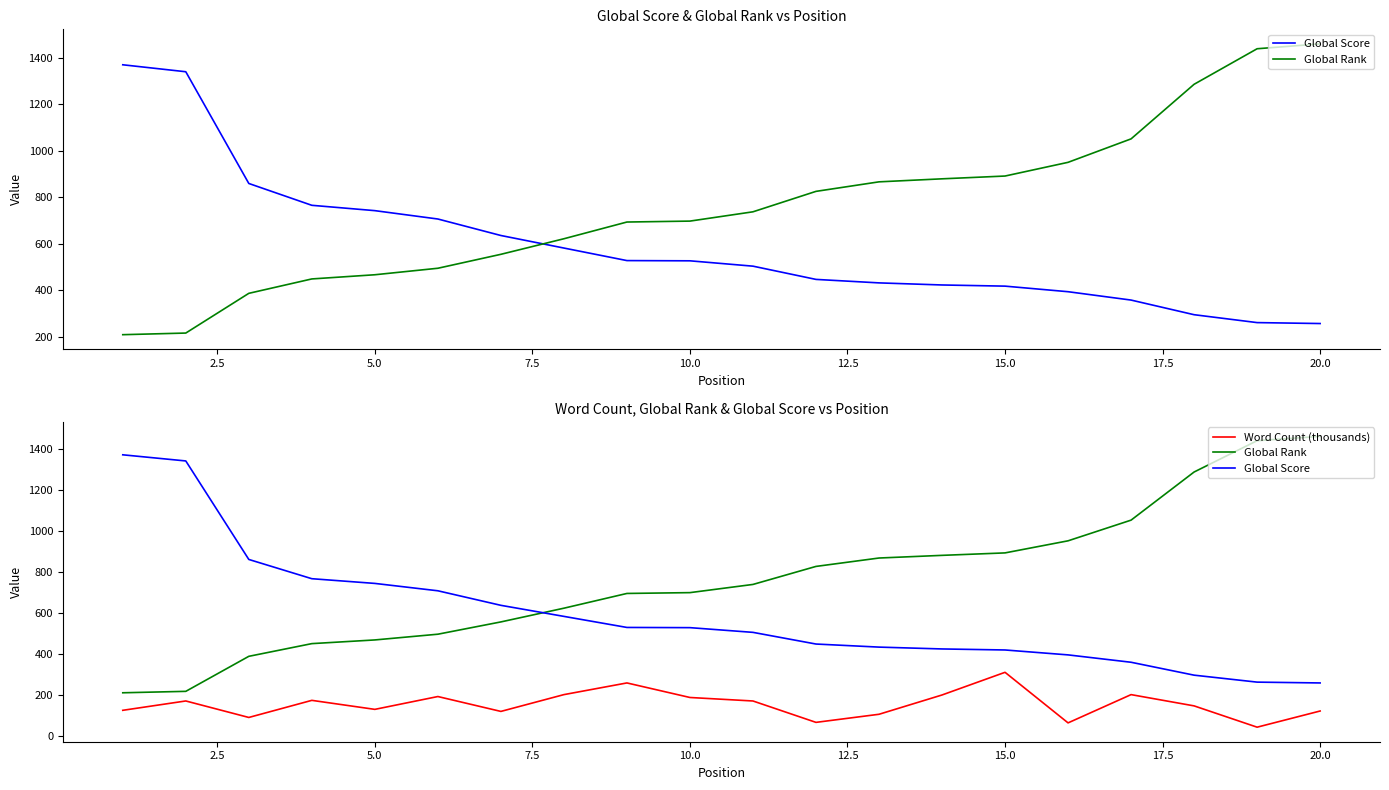

True or false: Global Rank and Global Score cross at least once.

True